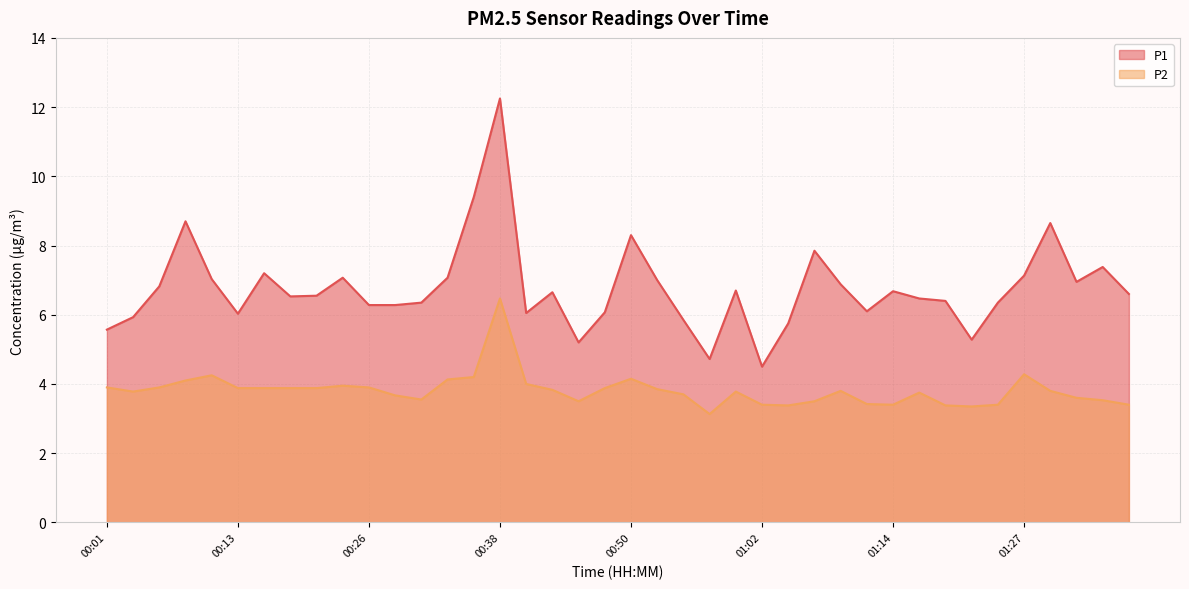

What is the sum of the P1 values at 00:53 and 00:50?

15.3